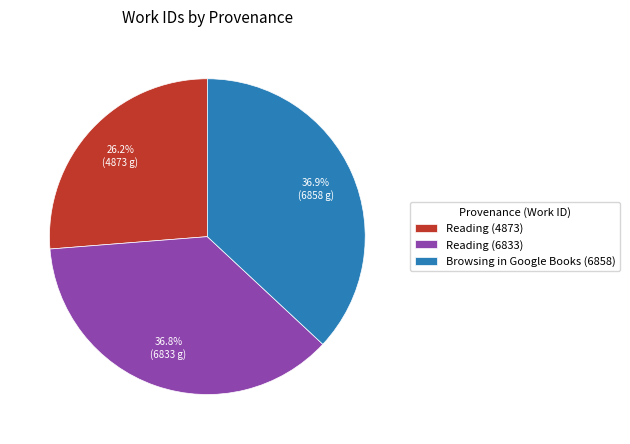

To the nearest percent, what is the average slice percentage?

33%